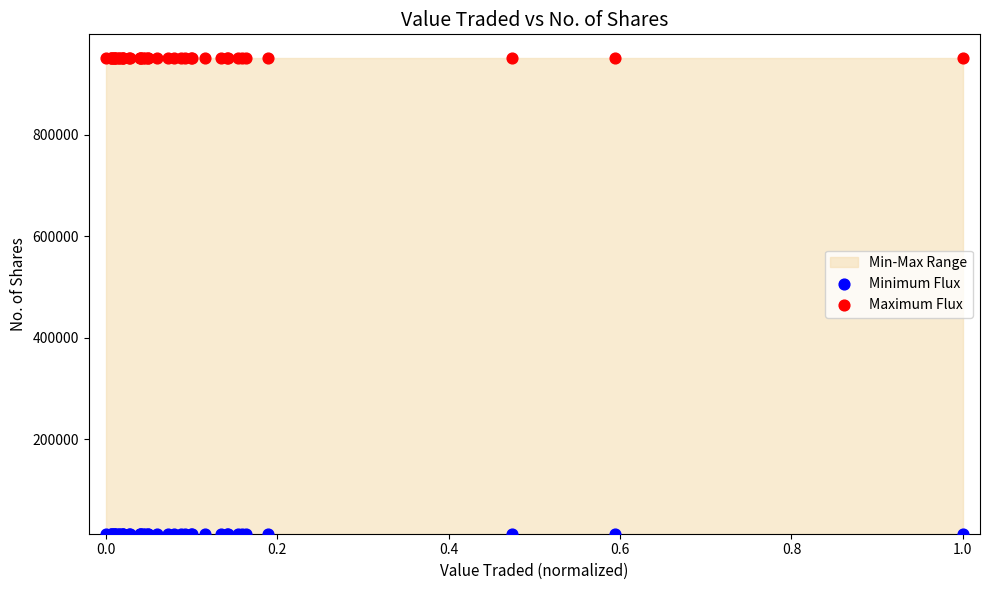

Which series reaches the minimum Y coordinate?

Minimum Flux